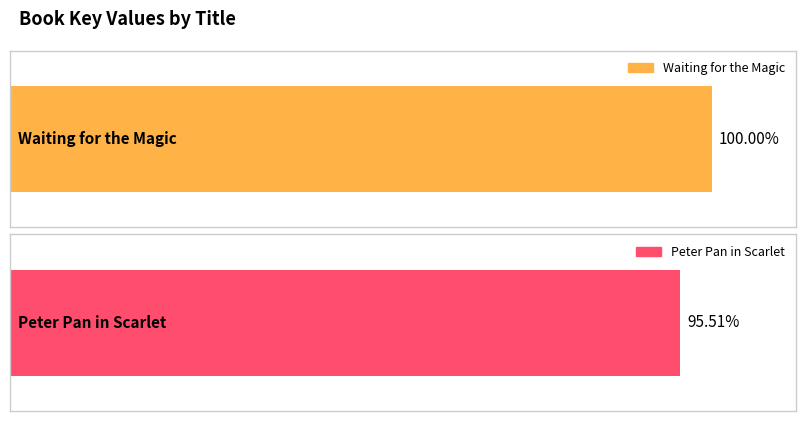

Reading right to left, extract all data points from this chart.

Peter Pan in Scarlet=36314186	Waiting for the Magic=38023032